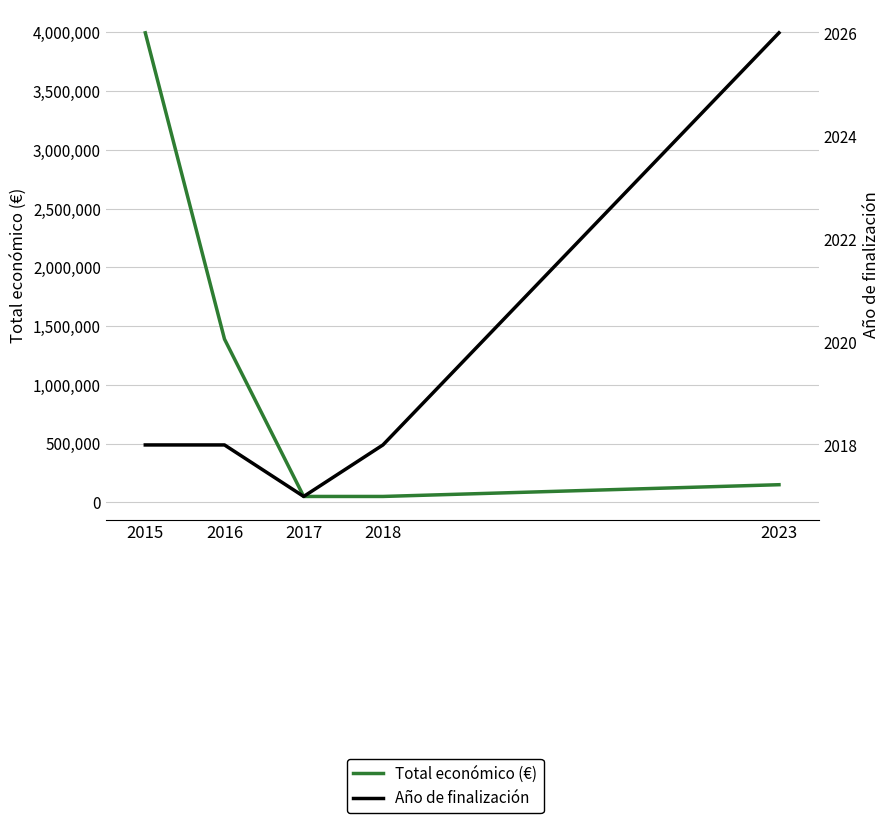

List the series in order of their peak value, highest first.

Total económico (€), Año de finalización